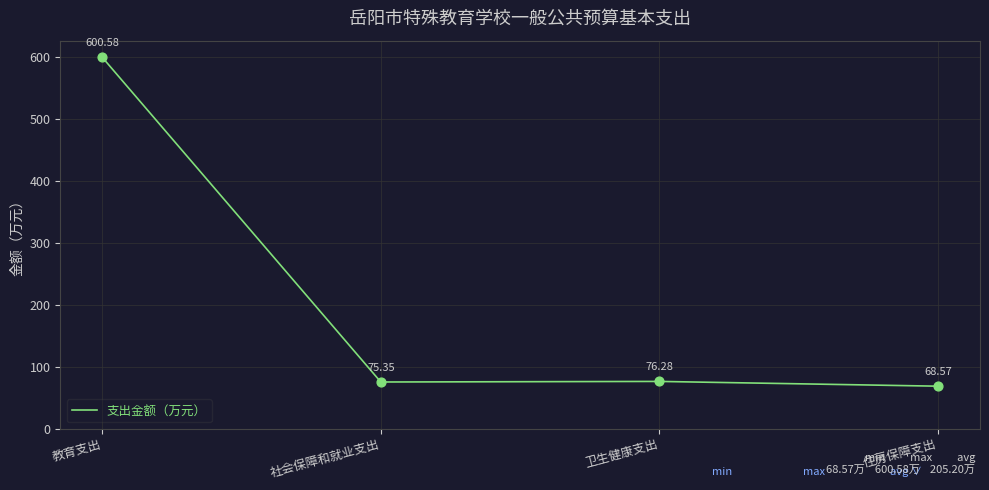

Between 卫生健康支出 and 住房保障支出, which is larger?

卫生健康支出